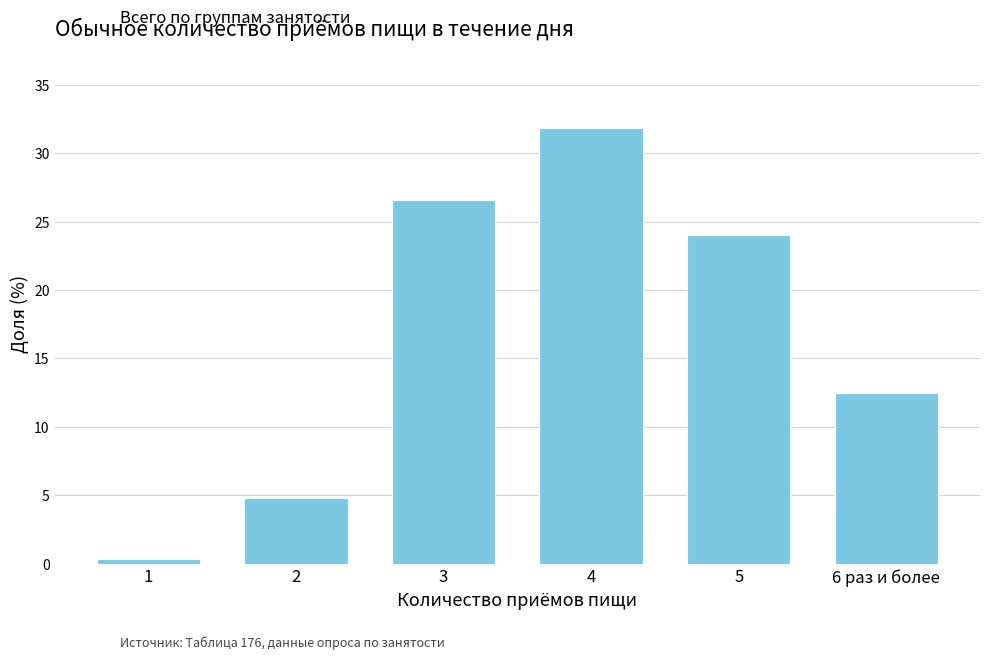

Where does the data first go above 24?

3